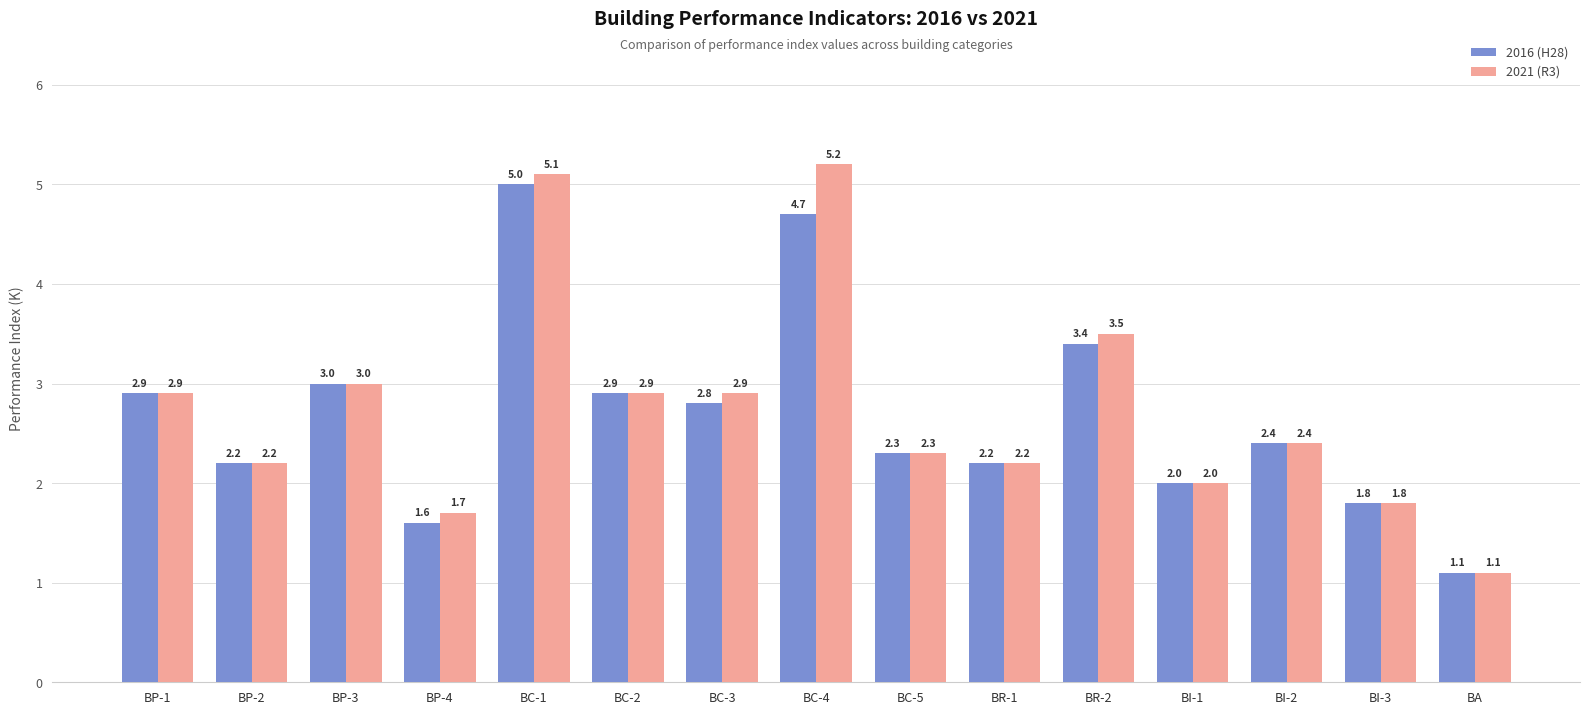

What value does the 2016 (H28) series have at BI-3?

1.8